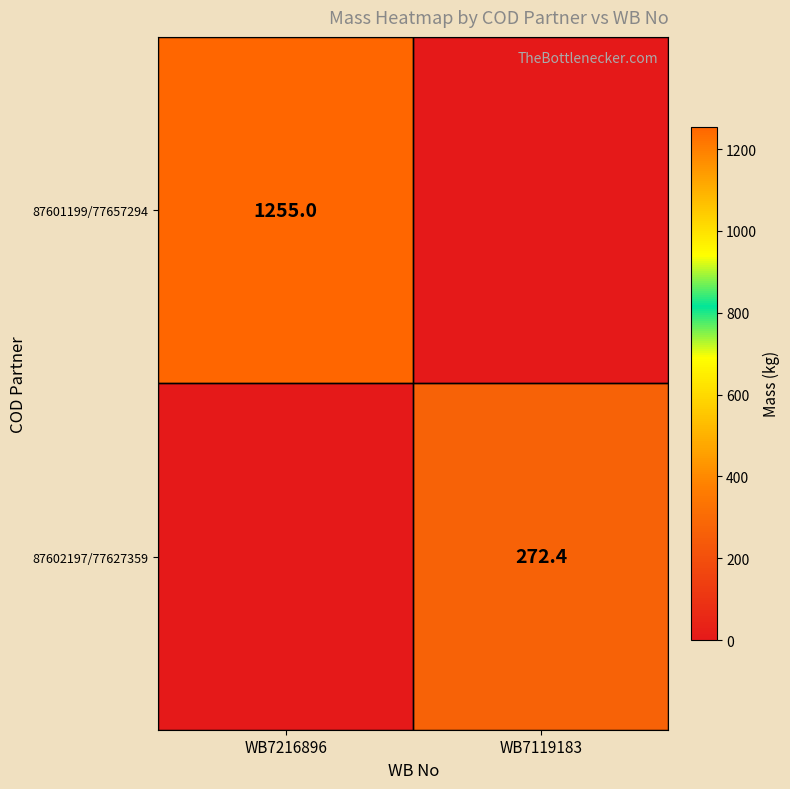

Is it true that 87601199/77657294 equals 1255.0 at WB7216896?

True